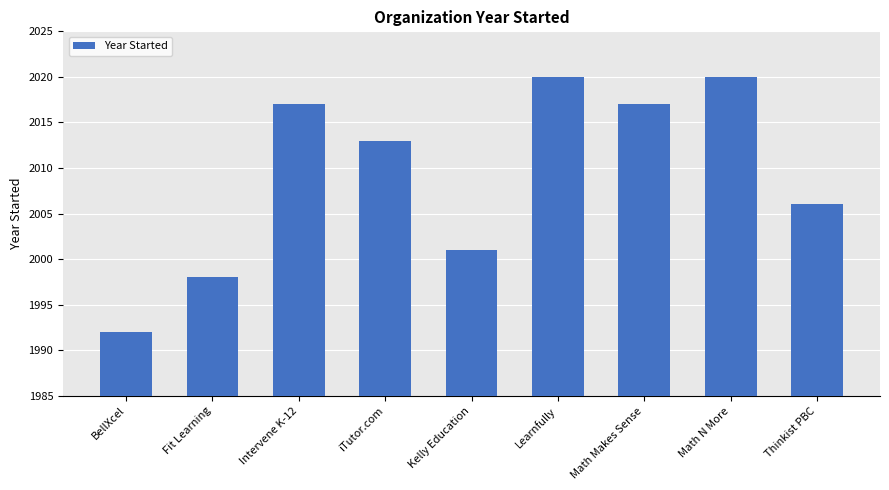

Reading left to right, transcribe all the data shown in this chart.

1992	1998	2017	2013	2001	2020	2017	2020	2006